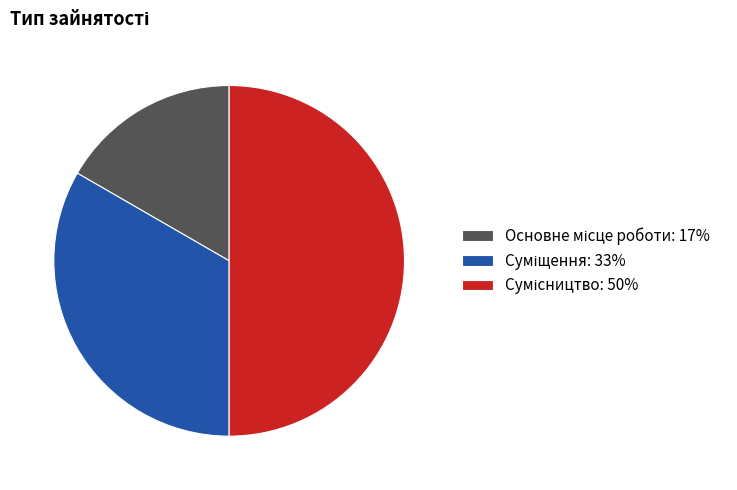

What percentage do Суміщення and Основне місце роботи together represent?

50.0%